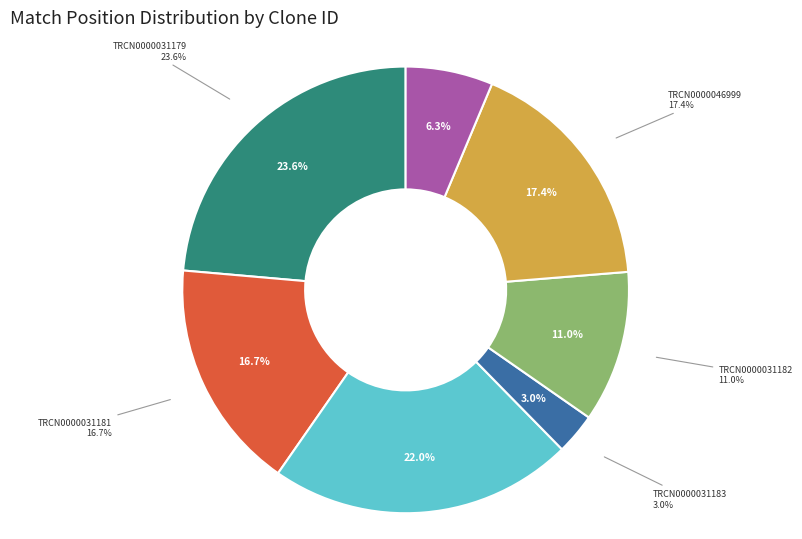

What percentage is the TRCN0000031180 slice, to the nearest percent?

22%